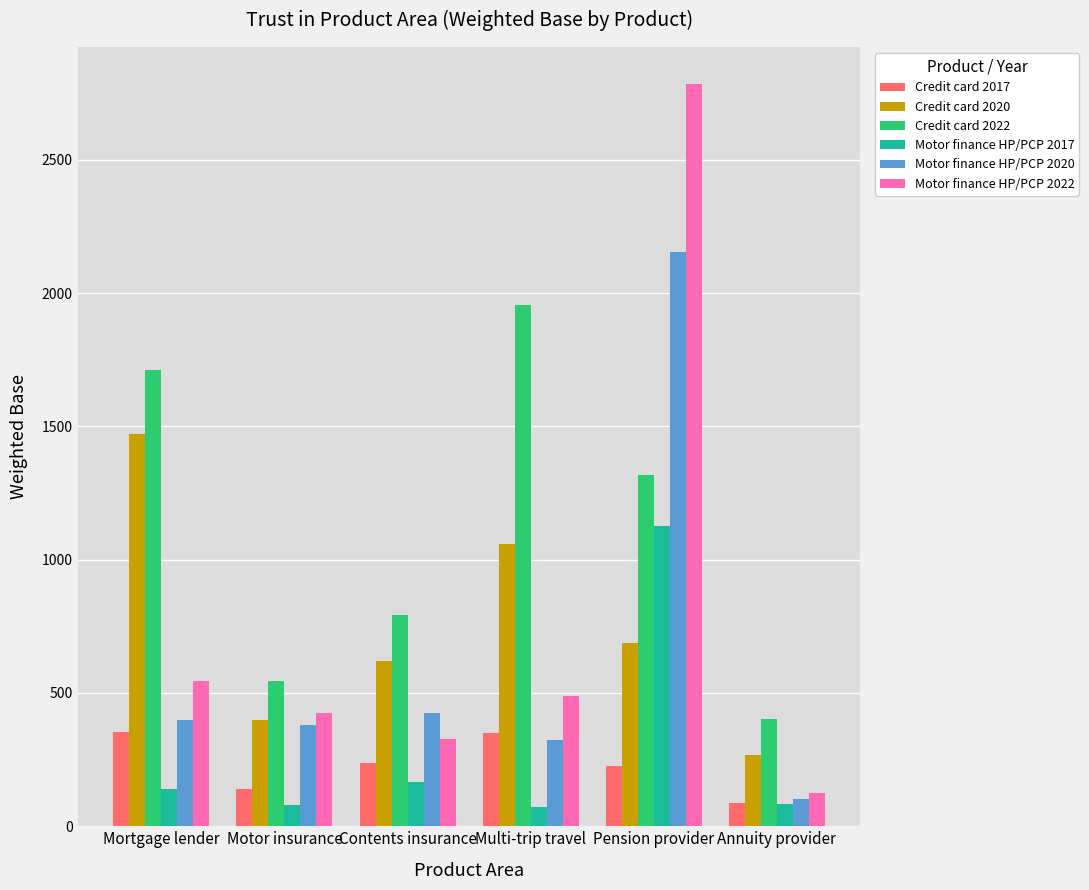

Which series has the largest range (max minus min)?

Motor finance HP/PCP 2022